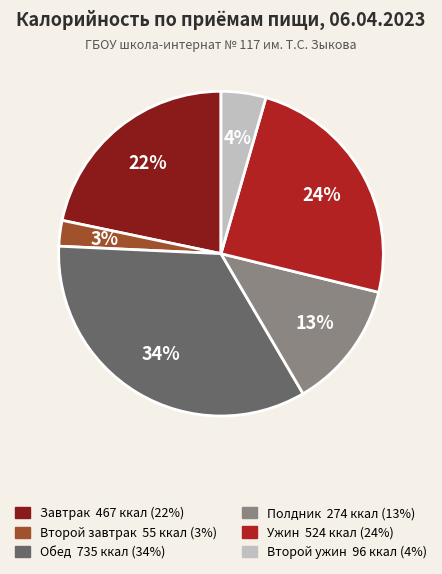

Is Второй завтрак the majority of the pie?

No